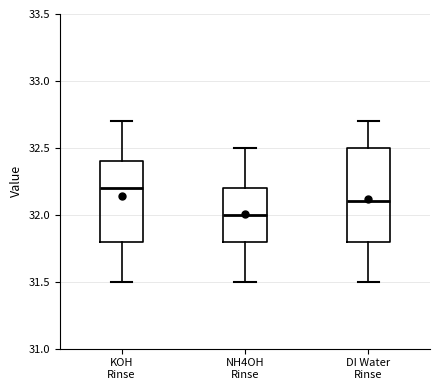

Which box has the lowest median line?

NH4OH Rinse